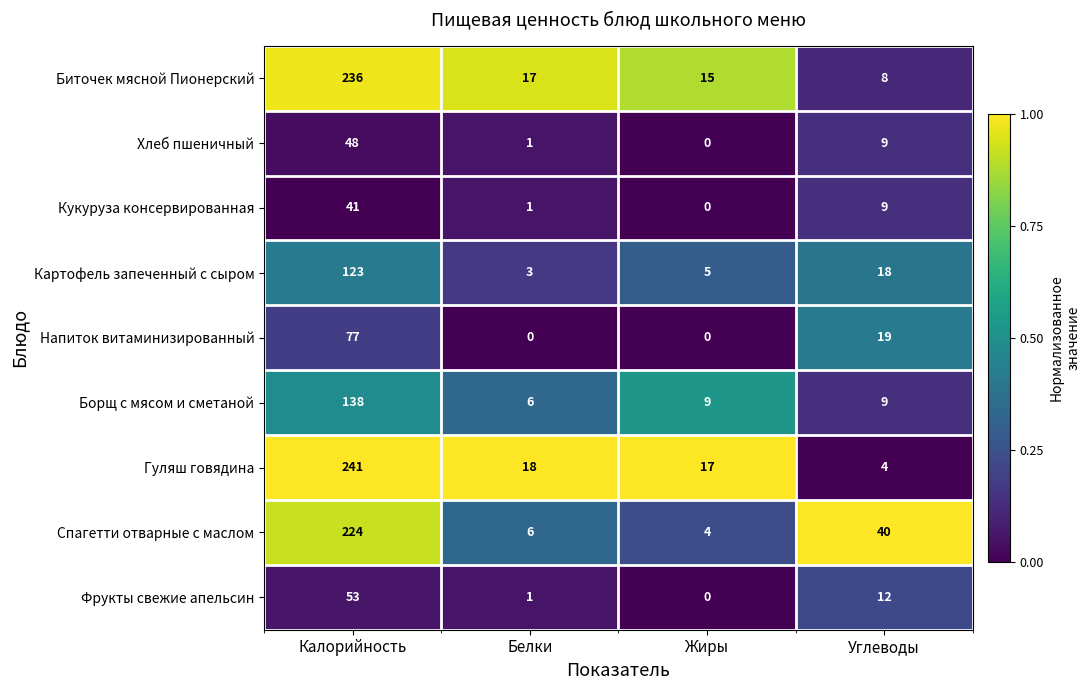

Rank the categories by Хлеб пшеничный value from lowest to highest.

Жиры, Белки, Углеводы, Калорийность